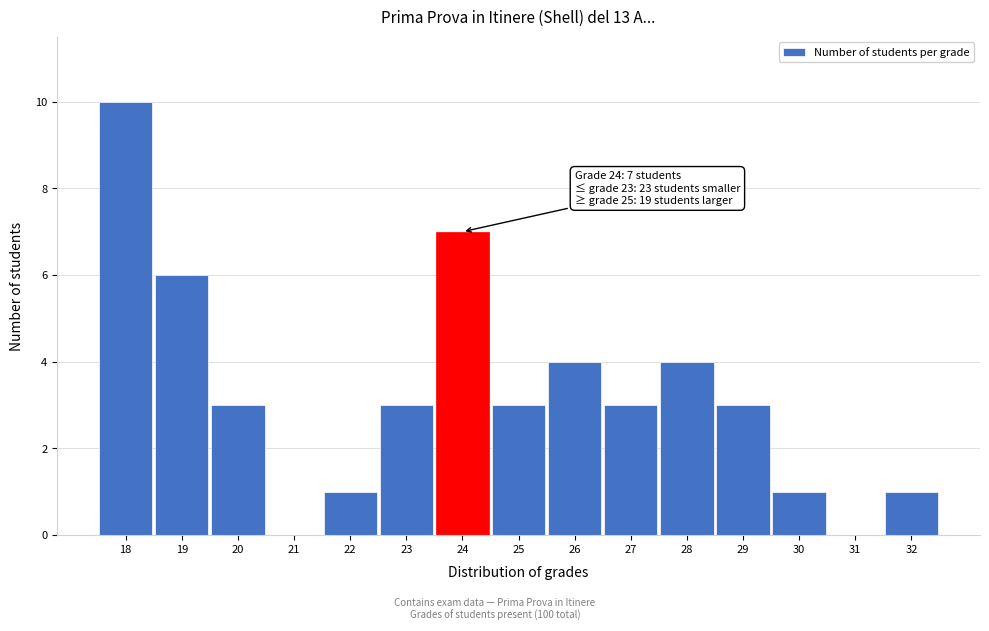

Reading right to left, list all the values displayed in this chart.

32=1	31=0	30=1	29=3	28=4	27=3	26=4	25=3	24=7	23=3	22=1	21=0	20=3	19=6	18=10